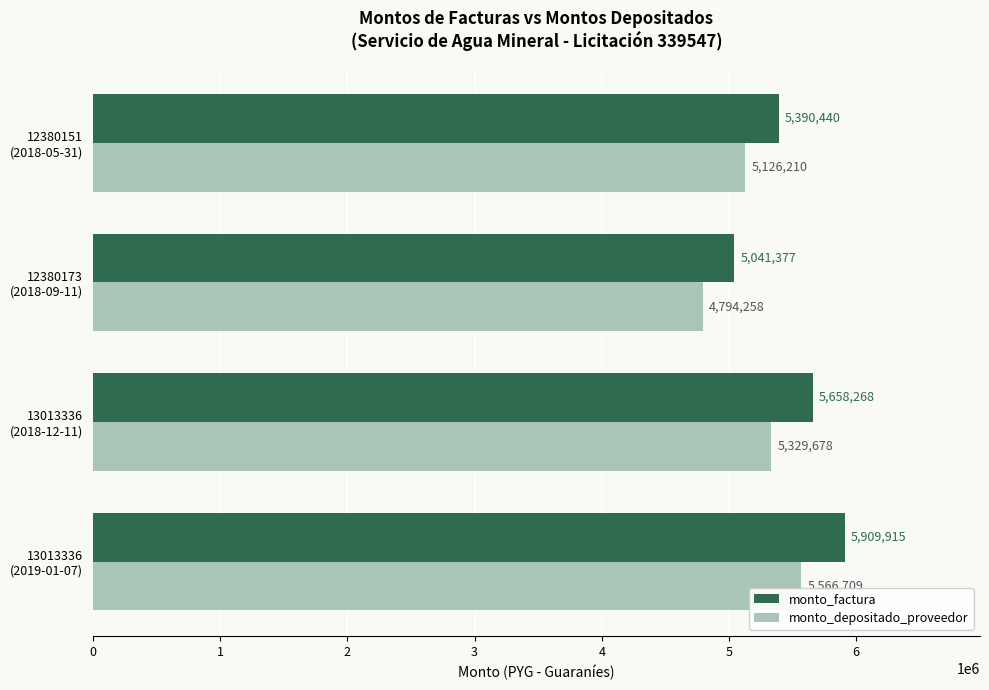

Which series has the largest total across all categories?

monto_factura